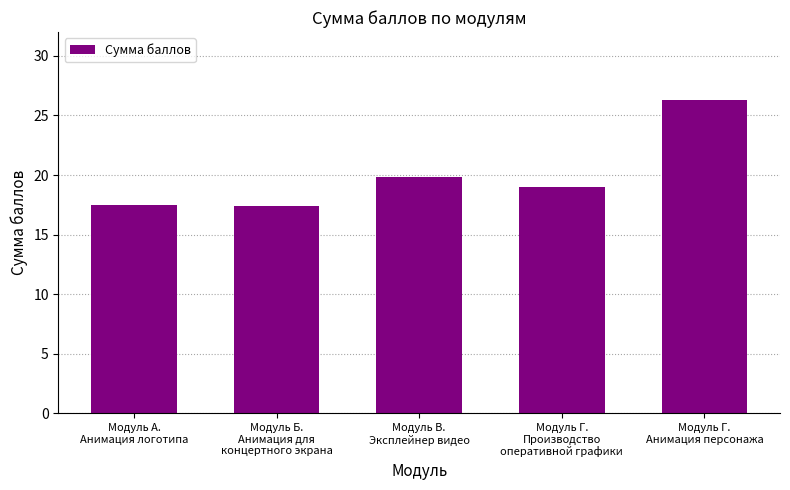

Is it true that the value at Модуль Б.
Анимация для
концертного экрана is 17.4?

True